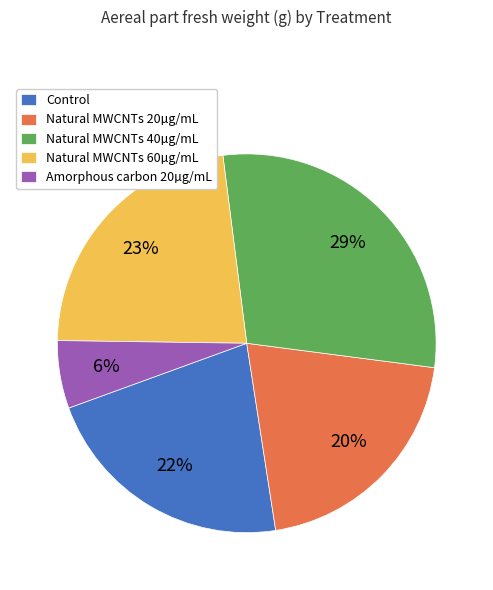

Count the number of slices in the pie.

5